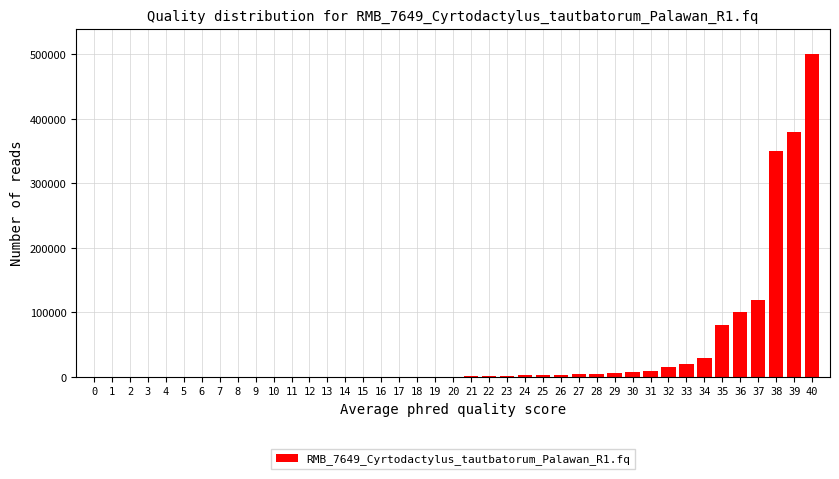

Is it true that the value at 40 is 500000?

True